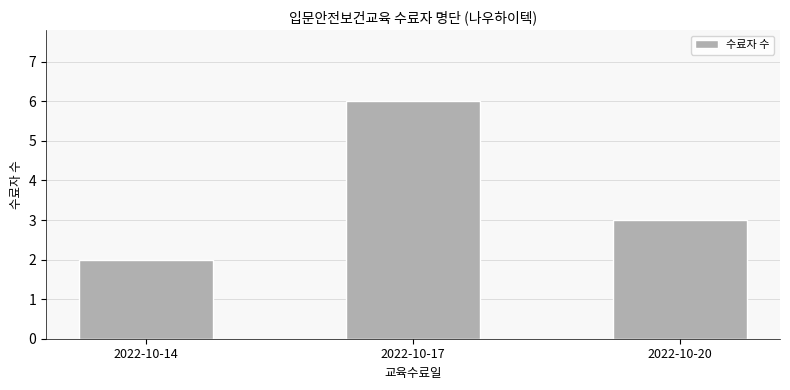

Reading right to left, list all the values displayed in this chart.

3	6	2